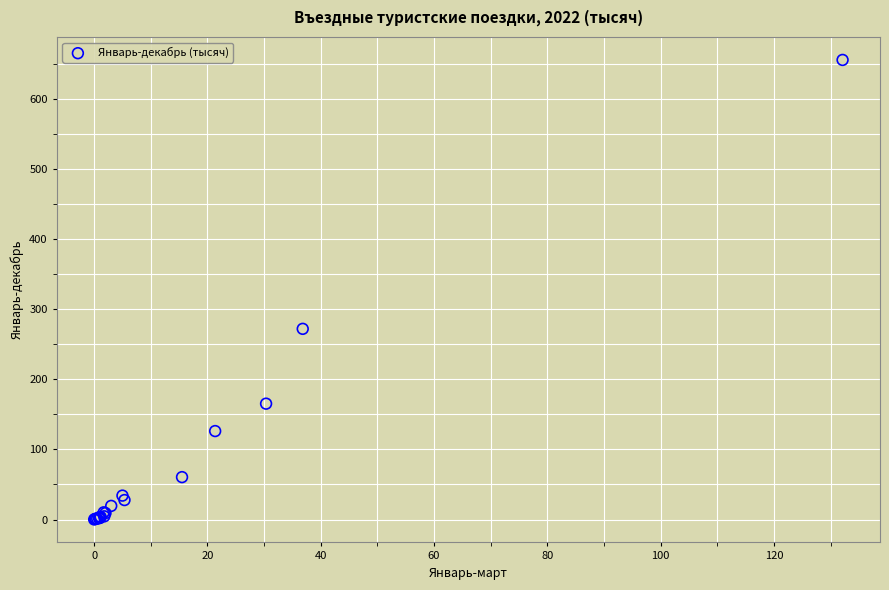

What Y value in the scatter plot is closest to 327?

272.0